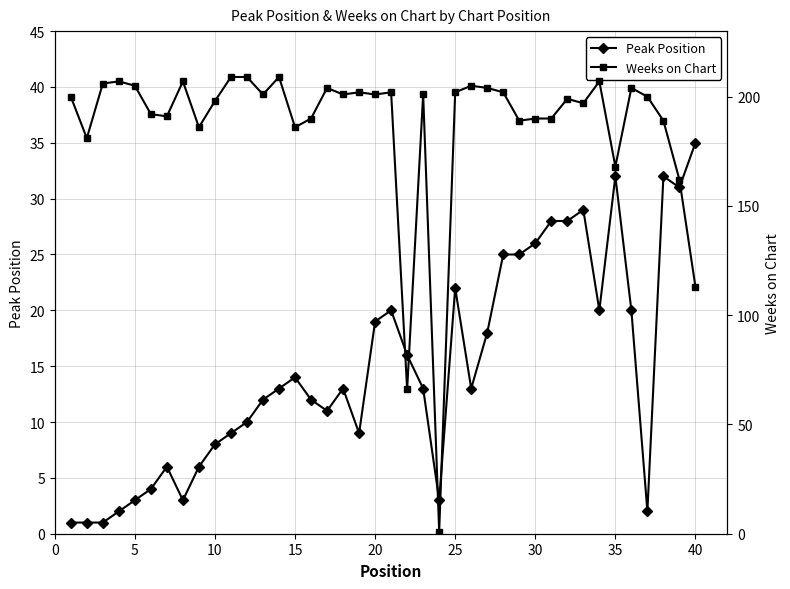

At which label does Peak Position reach its peak?

40